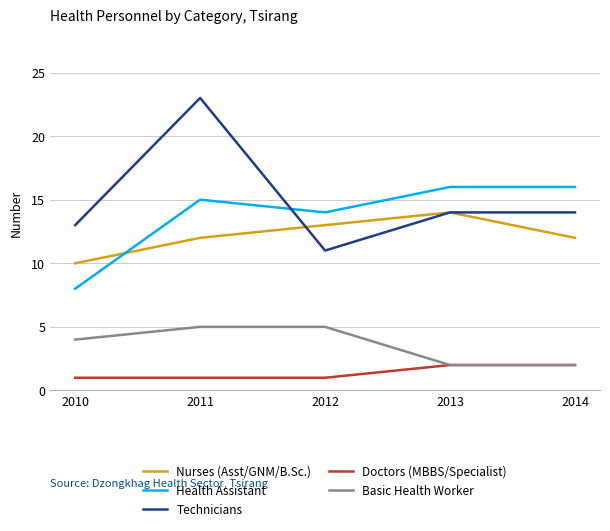

The value of Nurses (Asst/GNM/B.Sc.) at 2010 is 15. True or false?

False